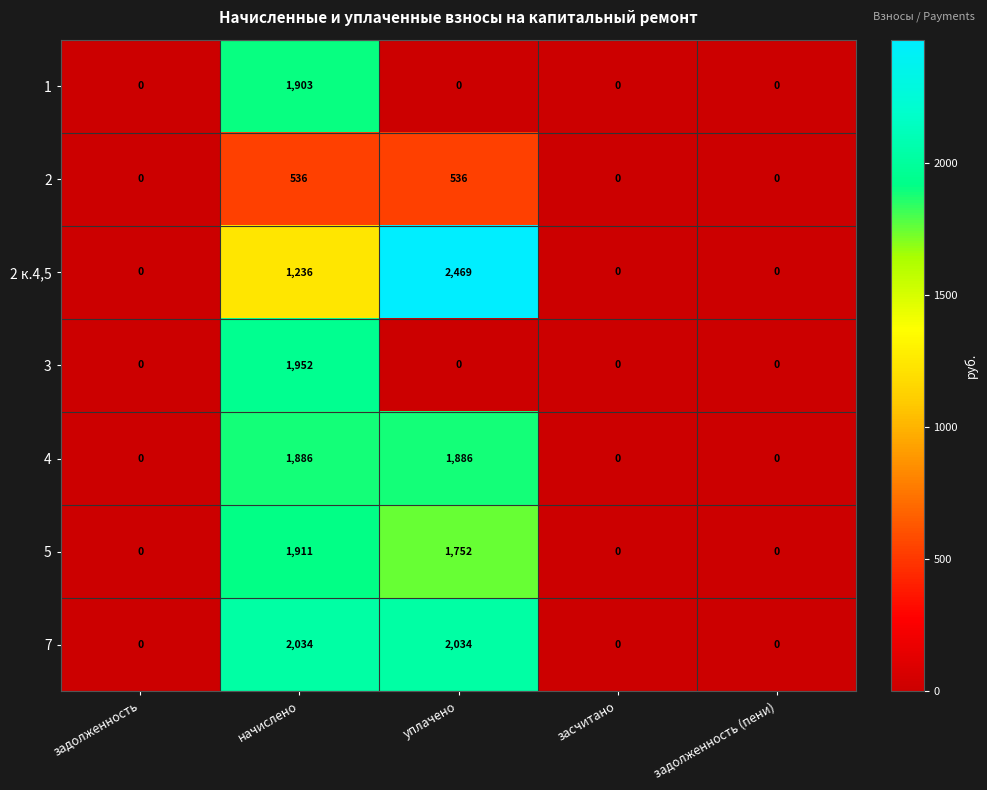

What is the sum of the 2 к.4,5 values at задолженность (пени) and начислено?

1236